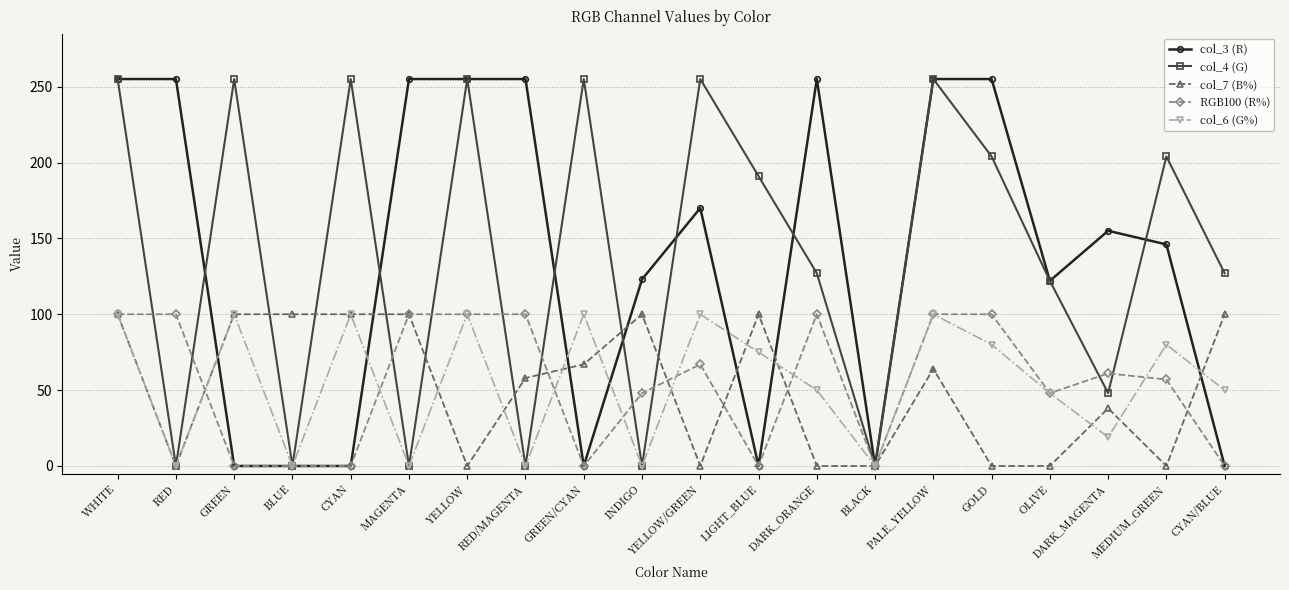

What is the label of the 8th point from the right?

DARK_ORANGE